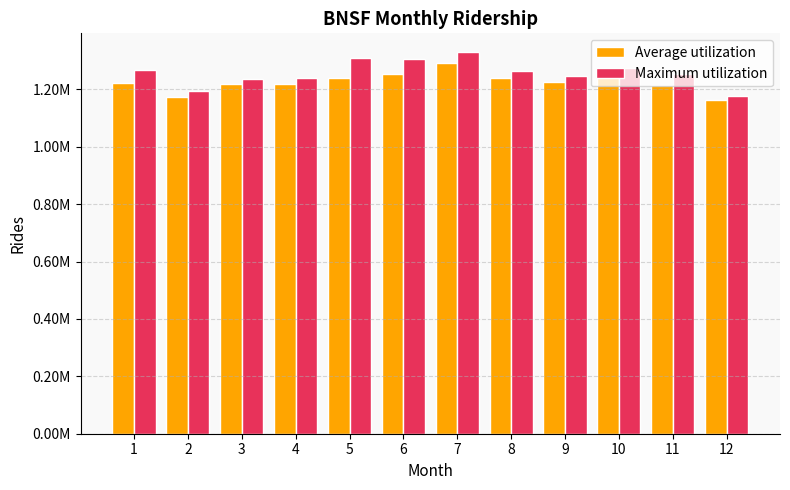

Reading left to right, what are all the values shown in this chart?

Average utilization: 1=1222355	2=1173052	3=1218486	4=1220176	5=1239390	6=1254141	7=1292476	8=1238661	9=1225168	10=1257636	11=1215469	12=1161597
Maximum utilization: 1=1267137	2=1195045	3=1235636	4=1238238	5=1310440	6=1307082	7=1328759	8=1265138	9=1247830	10=1273626	11=1253666	12=1175761